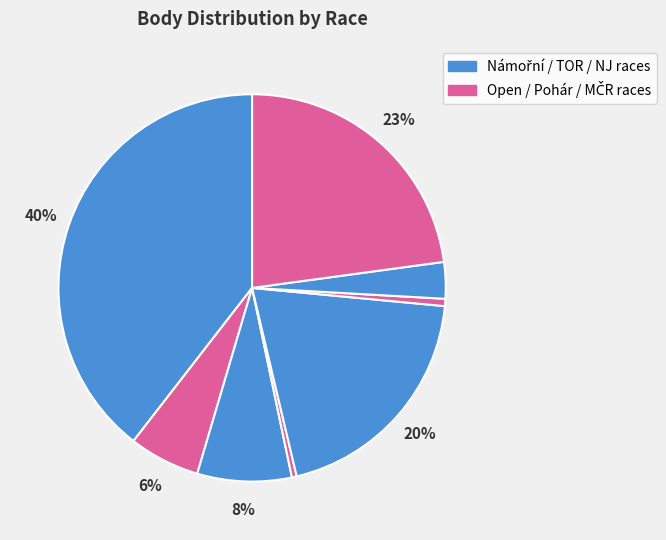

How many segments does this pie chart have?

8